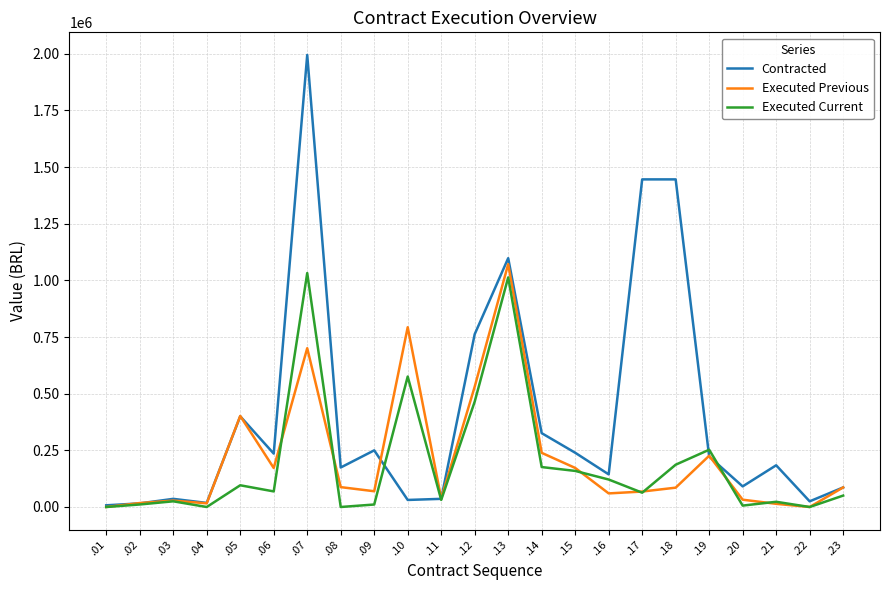

Which category has the highest value in the Contracted series?

.07